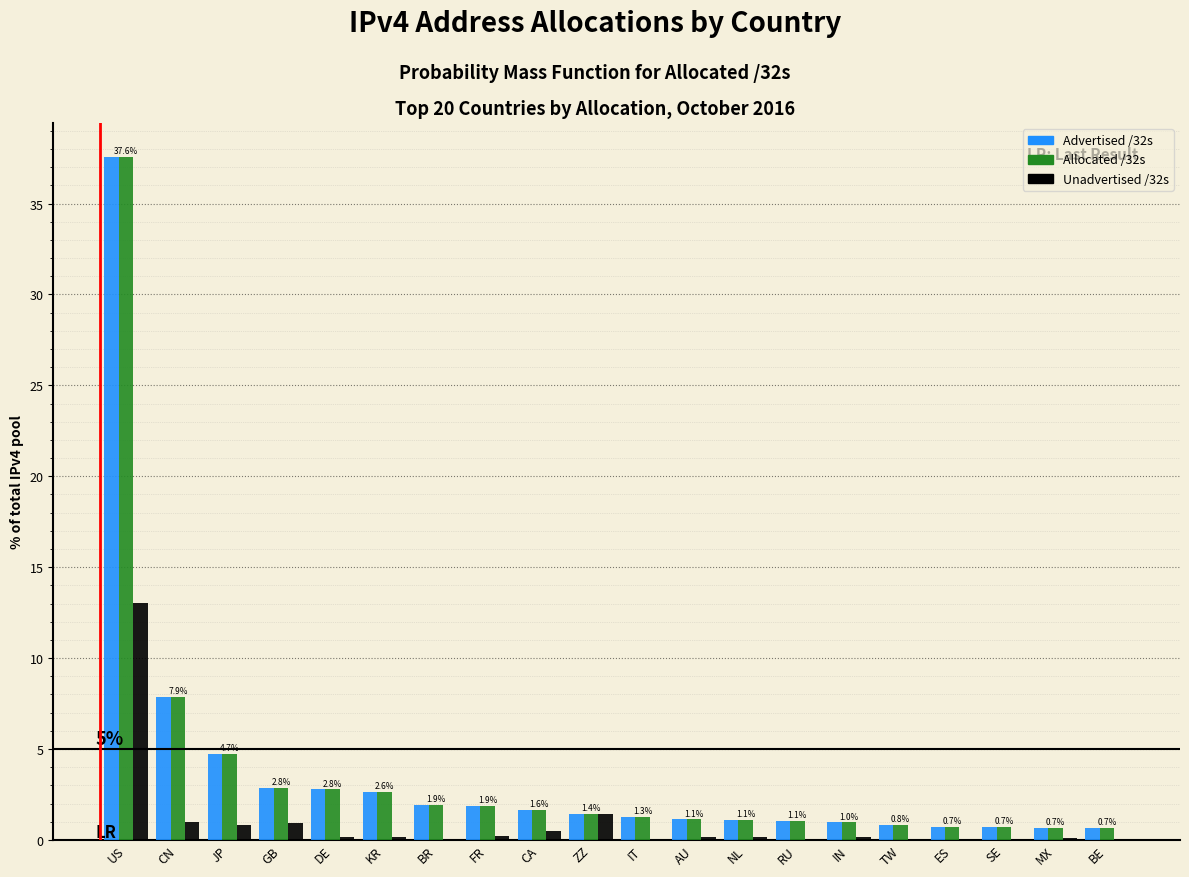

Where is Allocated /32s nearest to the value 19?

CN